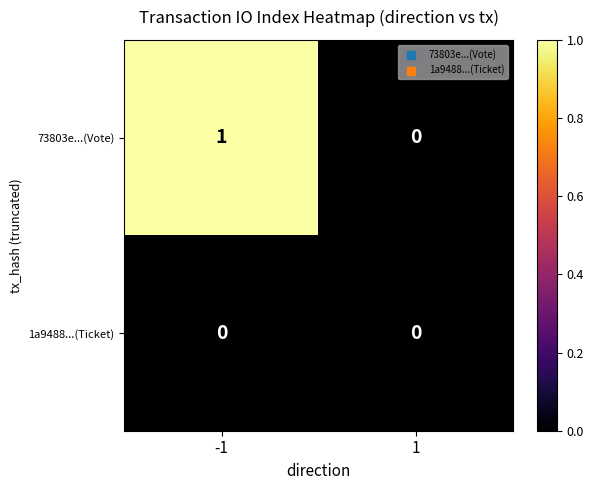

Count the number of data series in this chart.

2